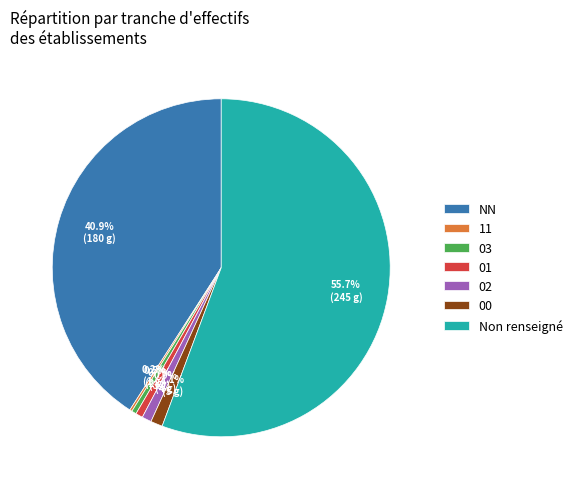

Between 00 and Non renseigné, which is larger?

Non renseigné